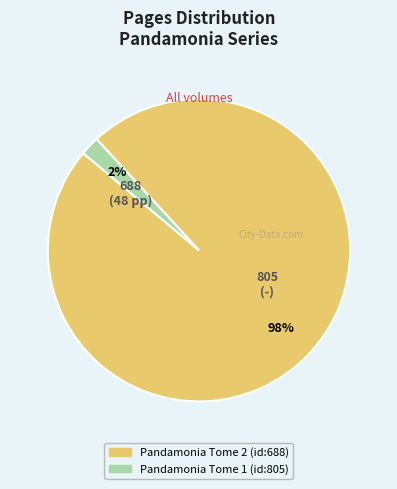

Is it true that Pandamonia Tome 1 (id:805) is 10% of the pie?

False